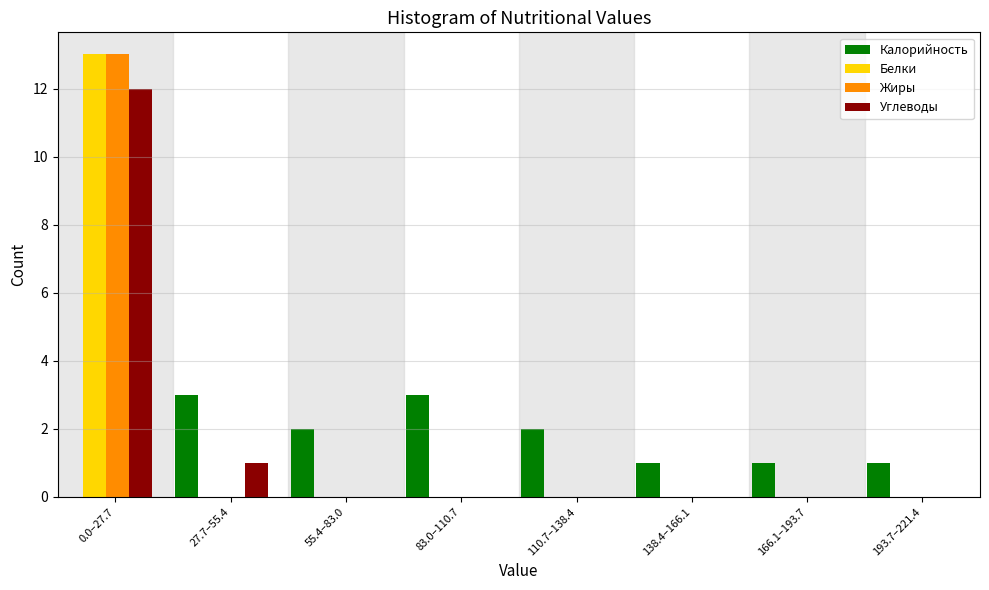

The value of Углеводы at 83.0–110.7 is -6. True or false?

False